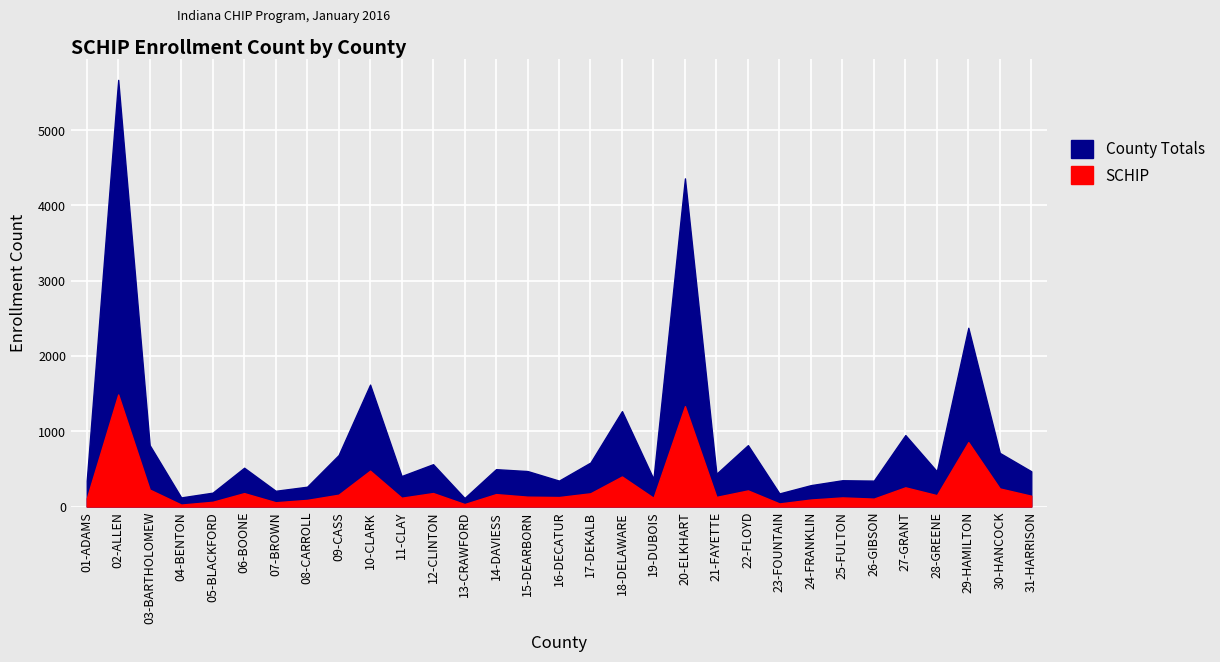

What is the total value across all series at 20-ELKHART?

5691